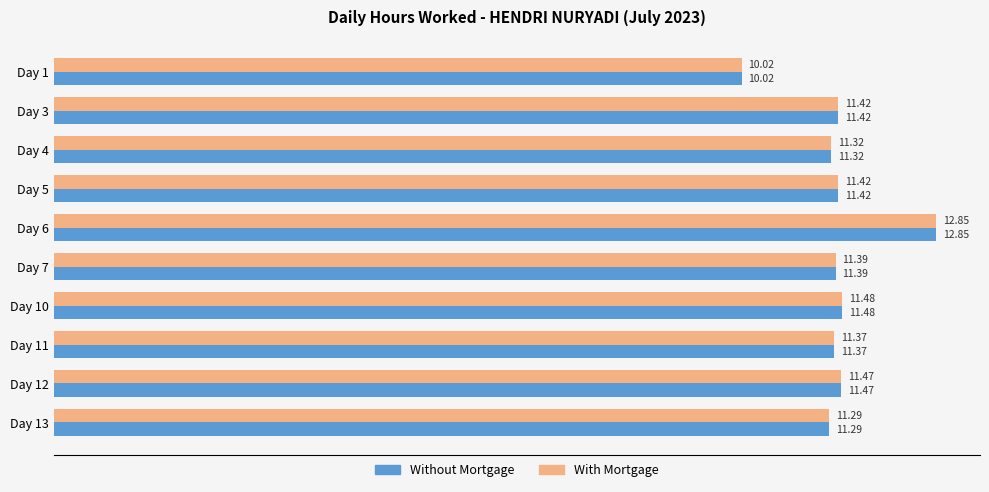

What is the sum of all With Mortgage values?

114.0